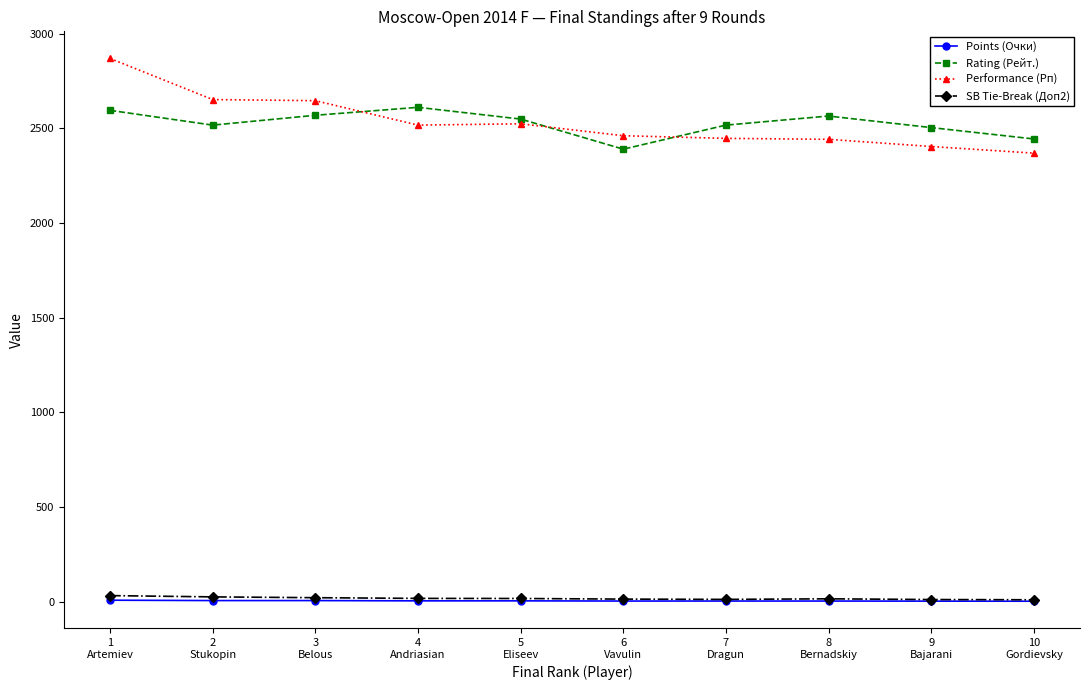

At which category is the sum across all series the highest?

1
Artemiev